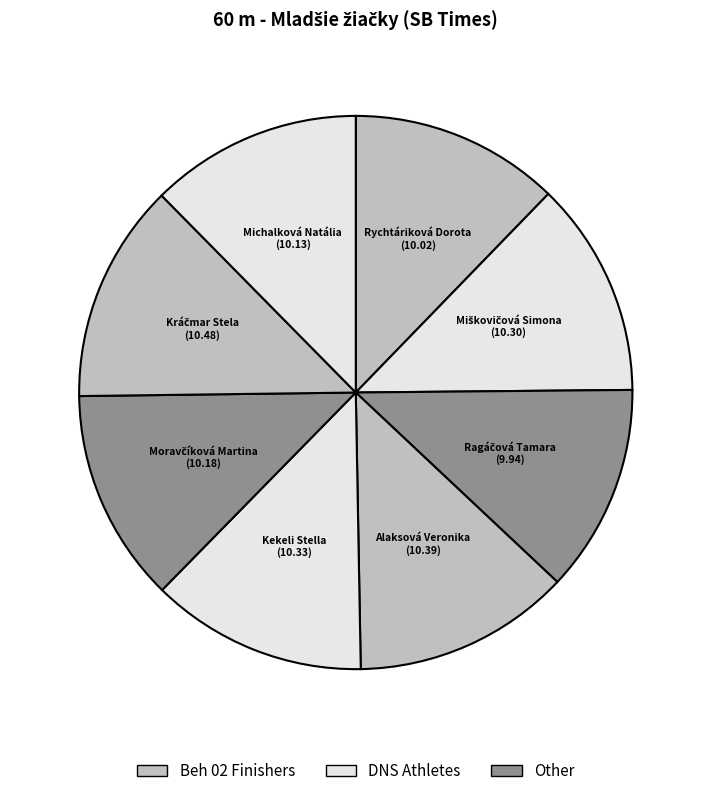

Count the number of slices in the pie.

8